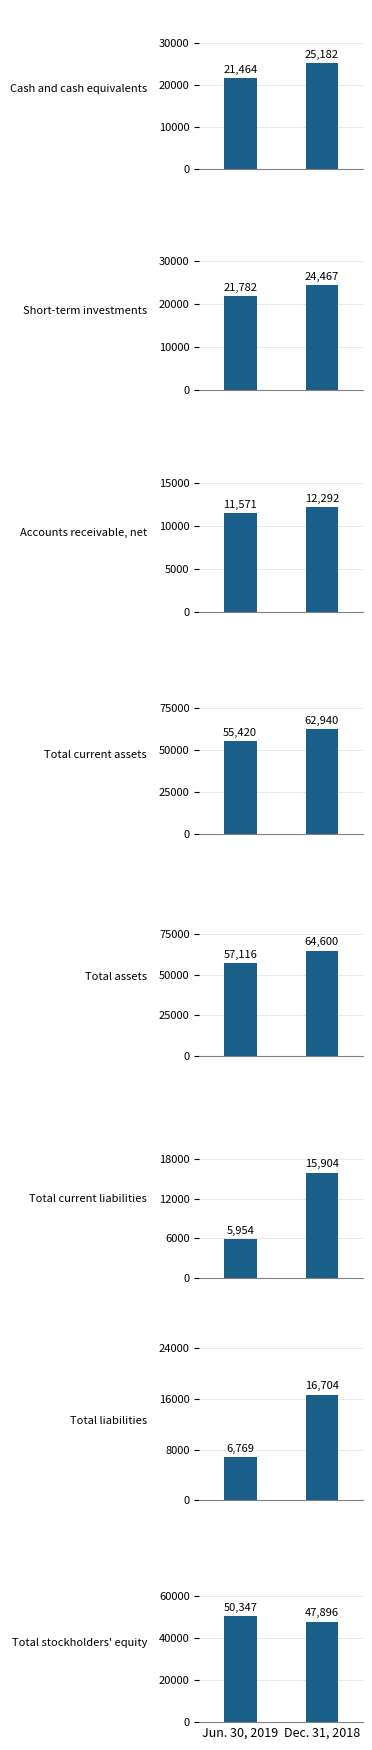

Is it true that Dec. 31, 2018 equals 97163 at Total current assets?

False